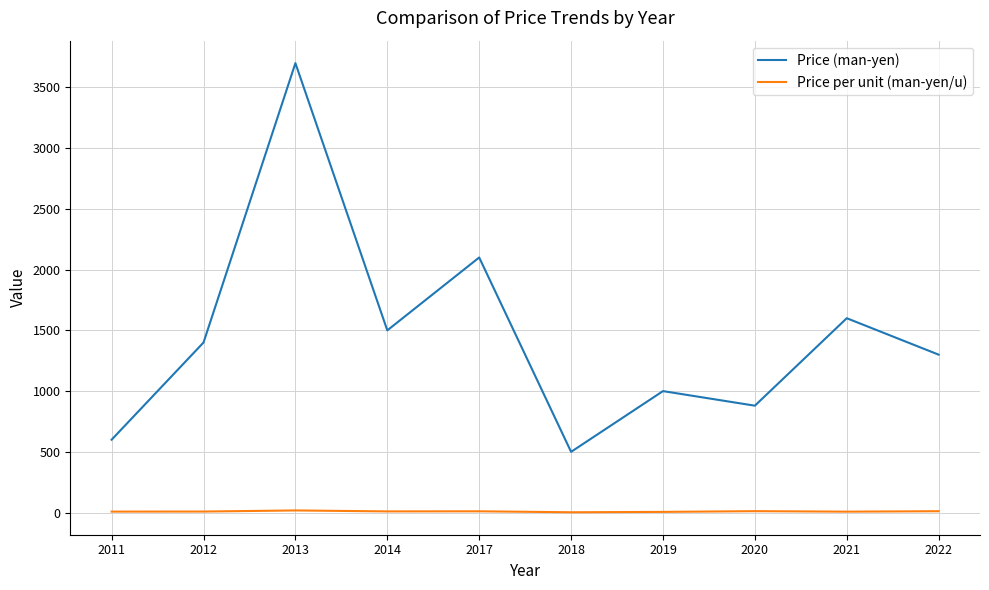

True or false: Price per unit (man-yen/u) and Price (man-yen) cross at least once.

False